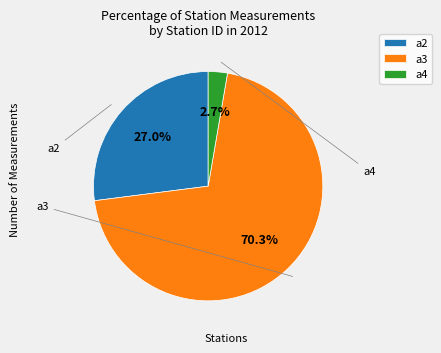

Is there a majority slice in this chart?

Yes